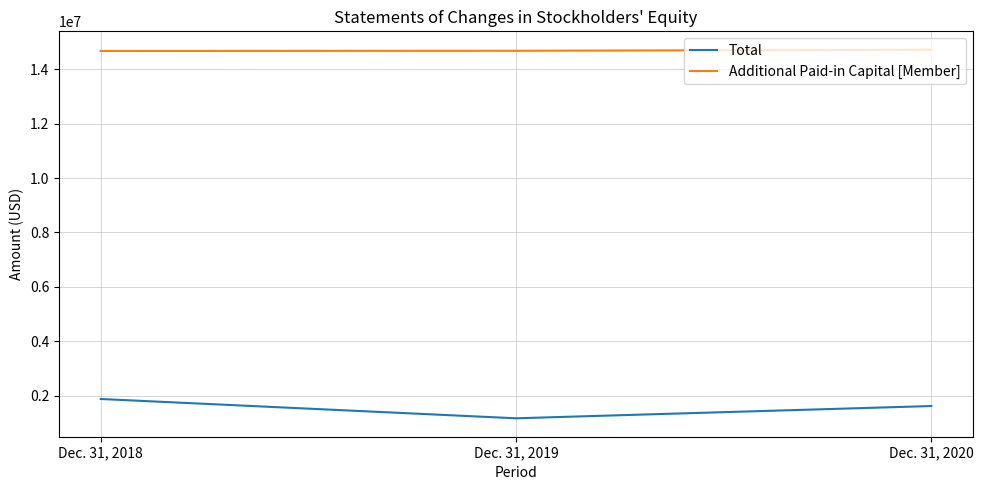

Rank the series by their average value, from highest to lowest.

Additional Paid-in Capital [Member], Total